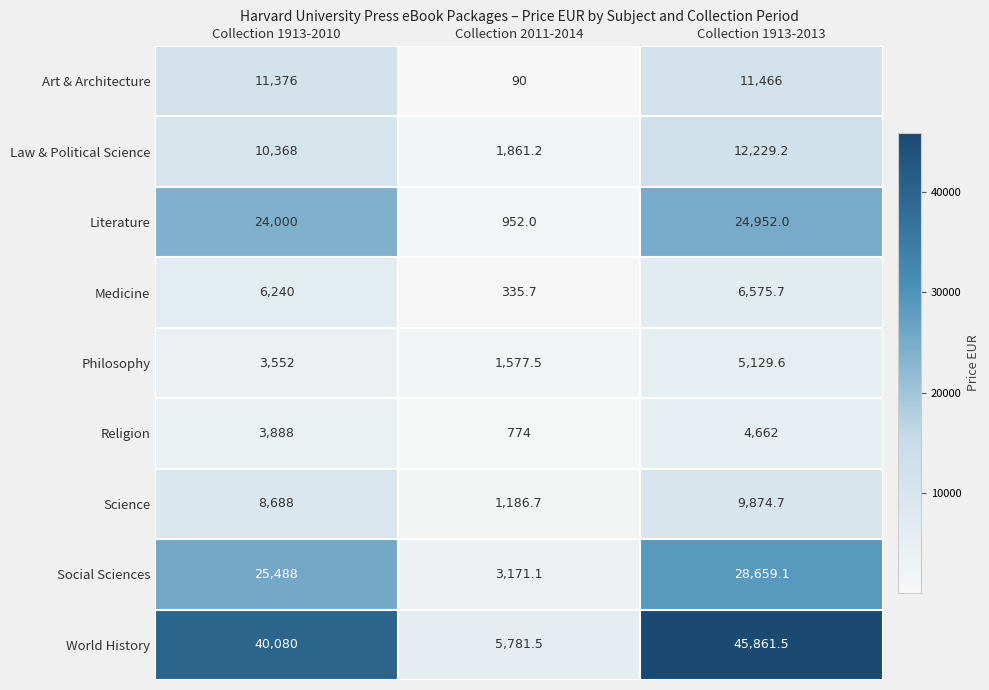

What is the sum of the Medicine values at Collection 1913-2013 and Collection 1913-2010?

12815.7